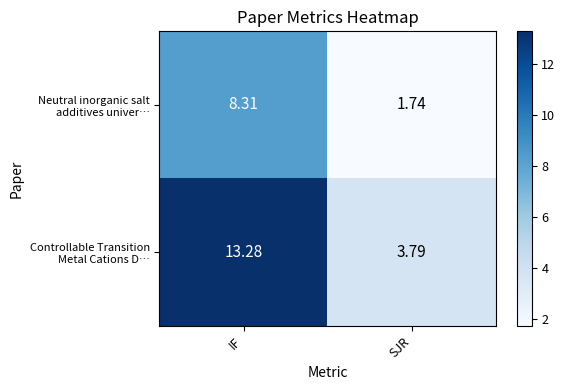

At which category does the chart reach its peak across all series?

IF